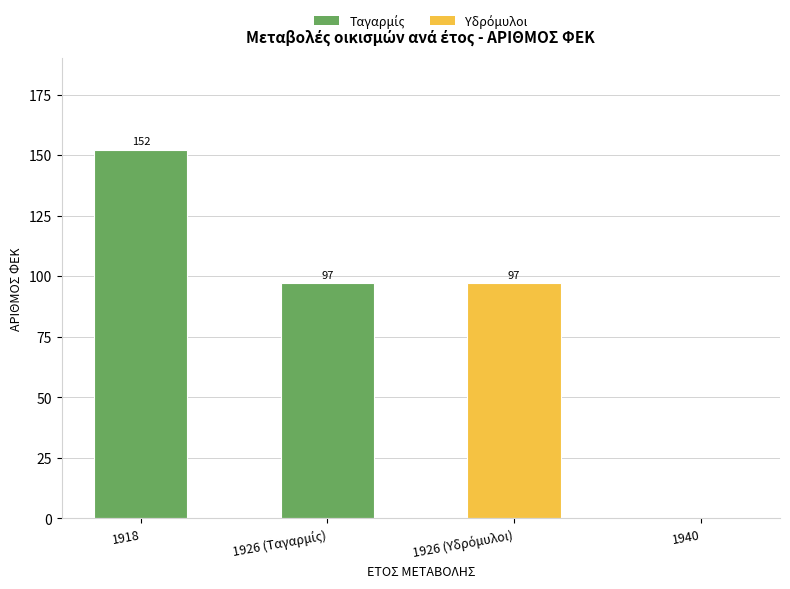

How many values are between 97 and 152?

3